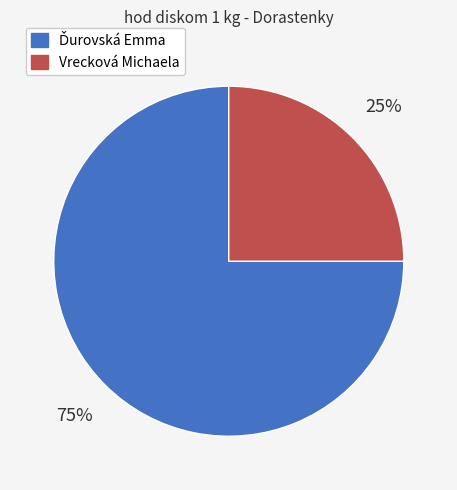

To the nearest percent, what is the difference between the largest and smallest slice percentages?

50%